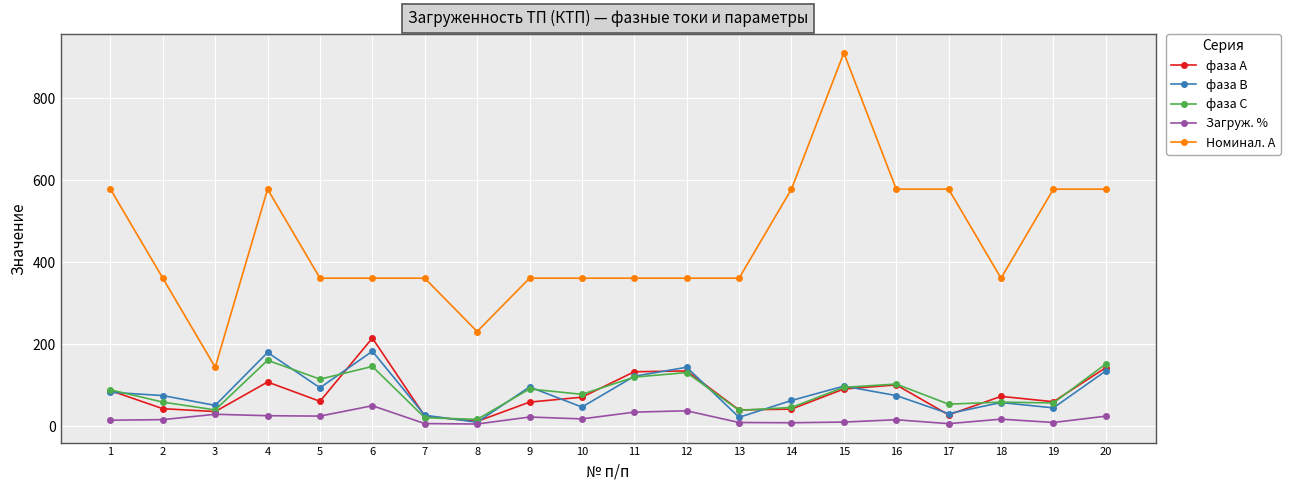

What is the maximum value for фаза В?

183.0